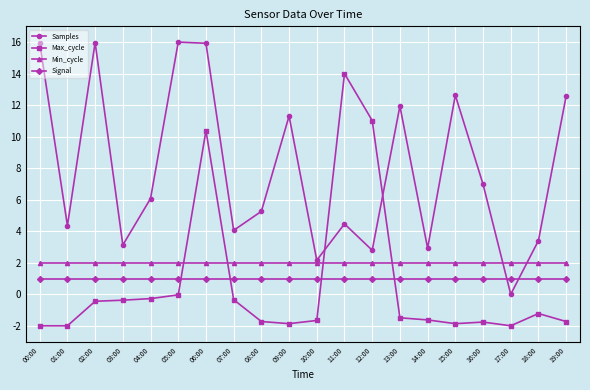

Is this an area chart (filled region under the line)?

No